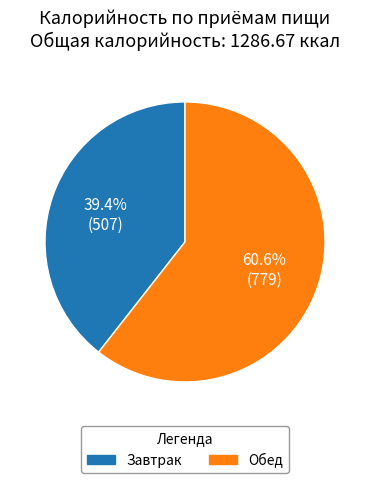

Is there any slice that represents more than half of the pie?

Yes